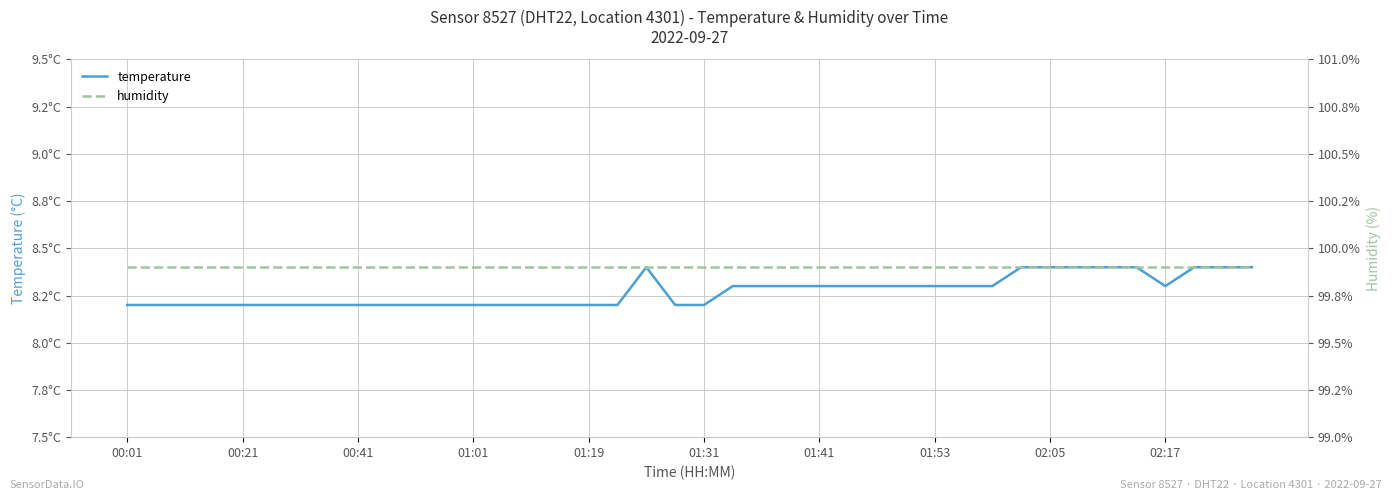

True or false: temperature and humidity intersect in this chart.

False